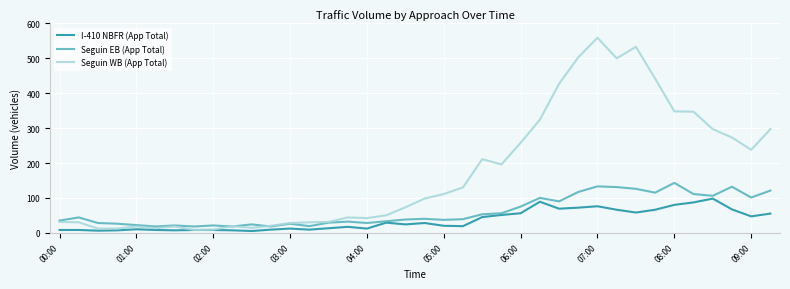

Which series has the largest total across all categories?

Seguin WB (App Total)